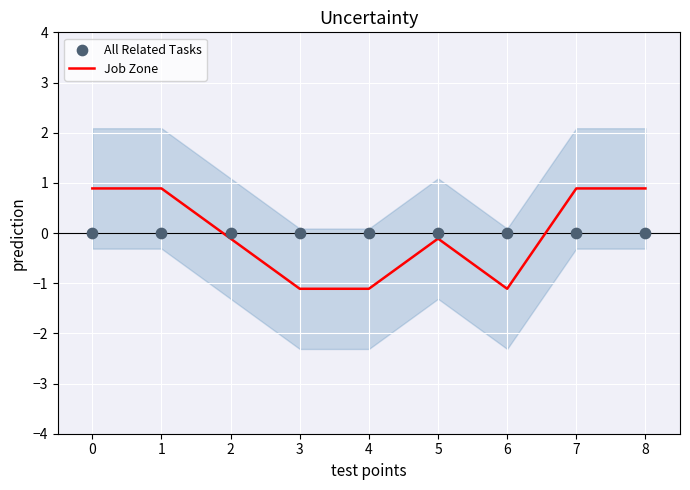

Which series reaches the minimum Y coordinate?

Job Zone